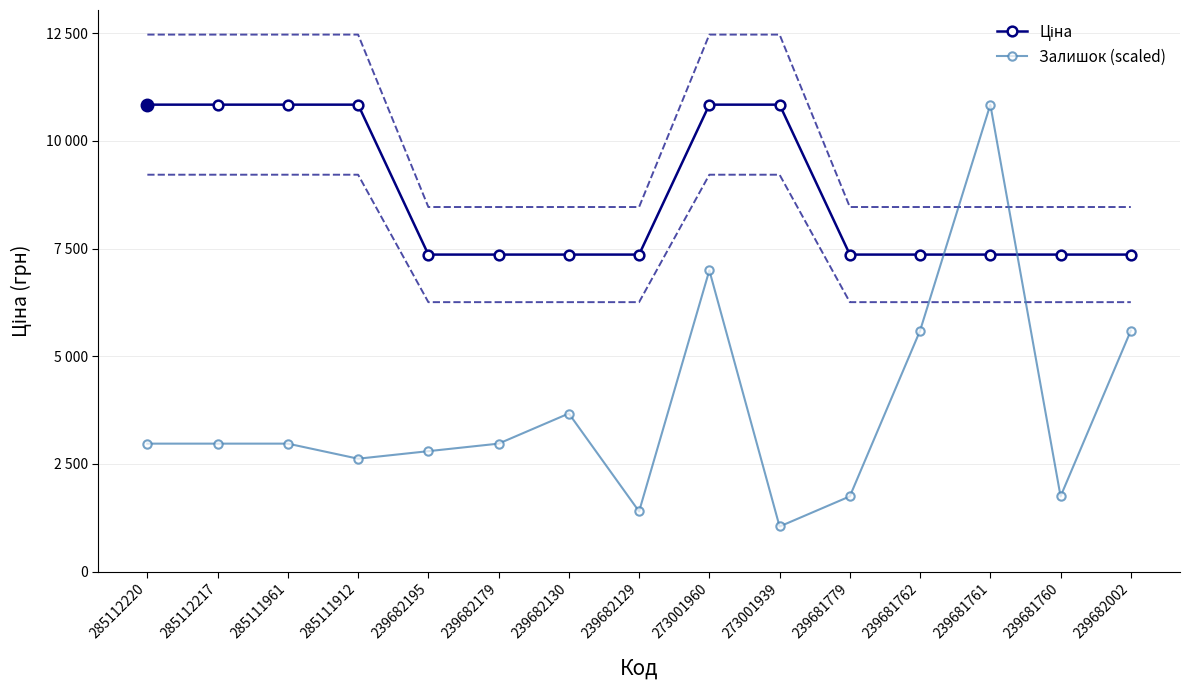

At which category is the sum across all series the highest?

239681761